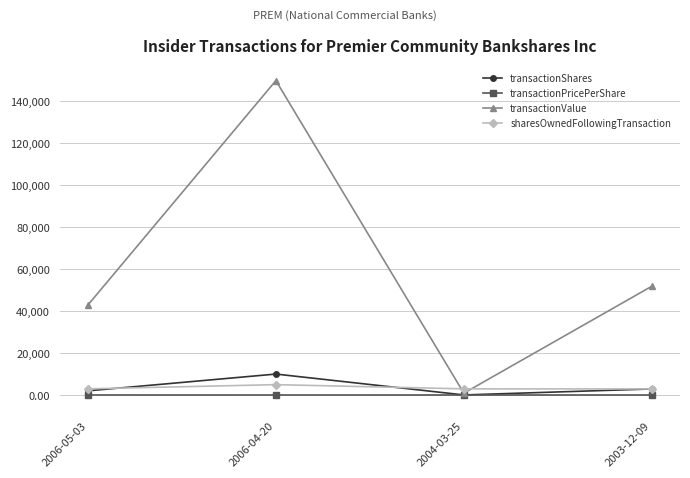

List the labels in order of transactionValue value, smallest first.

2004-03-25, 2006-05-03, 2003-12-09, 2006-04-20